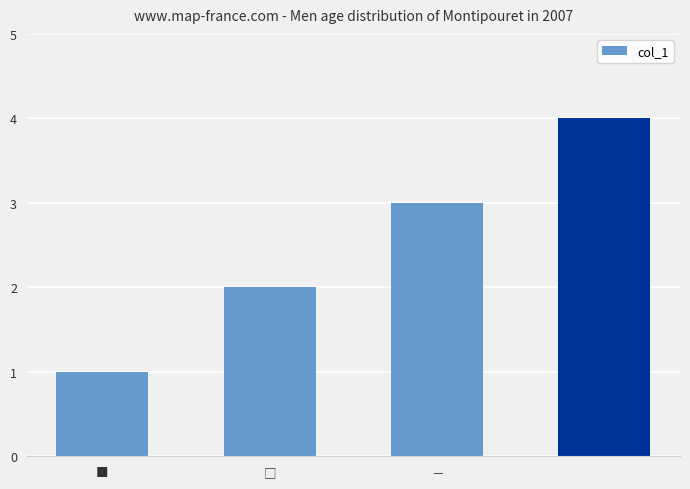

What is the greatest value displayed?

4